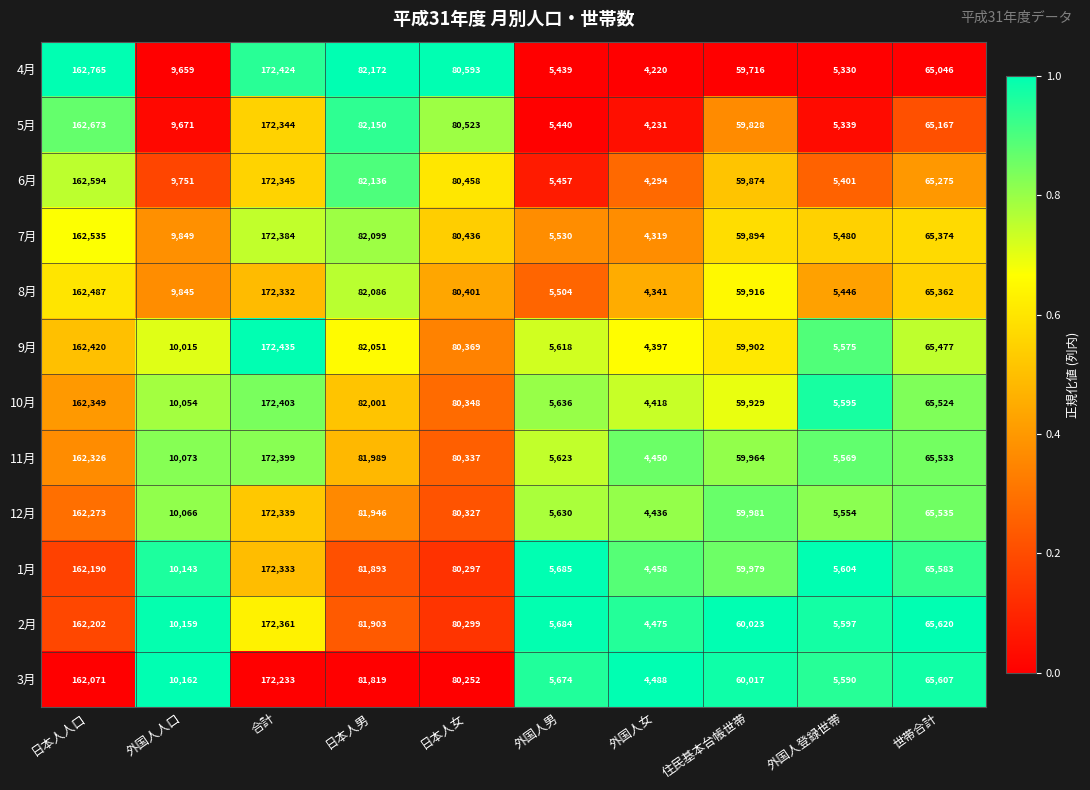

What is the spread (max minus min) of values at 外国人女?

268